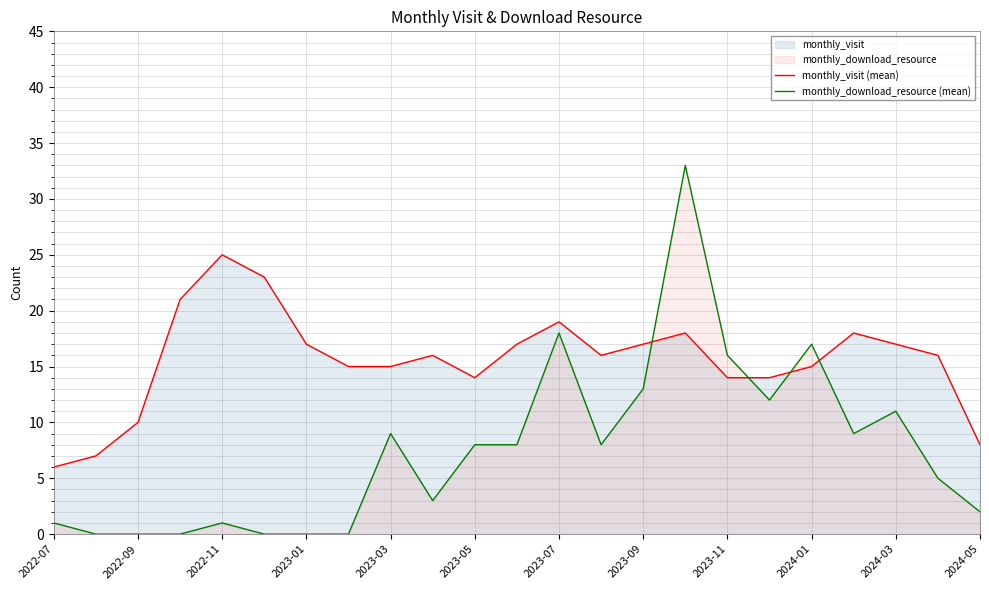

Rank the series by their average value, from highest to lowest.

monthly_visit (mean), monthly_download_resource (mean)